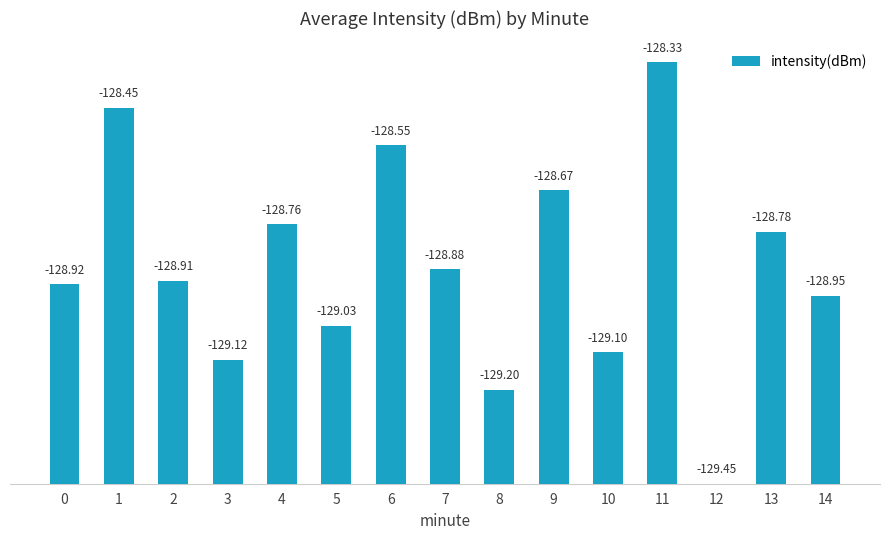

At which category does the chart reach its peak across all series?

11